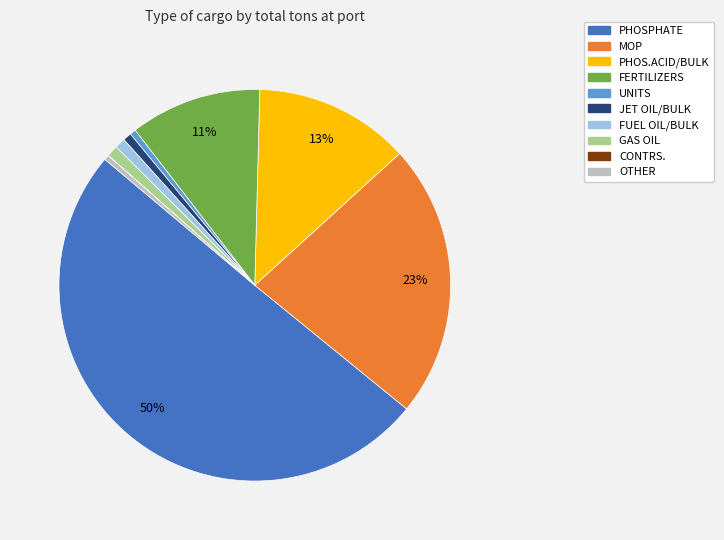

True or false: JET OIL/BULK accounts for 11% of the total.

False